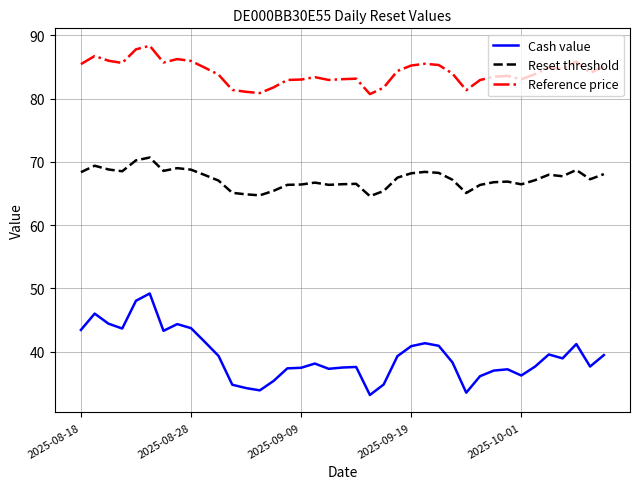

List the series in order of their peak value, lowest first.

Cash value, Reset threshold, Reference price